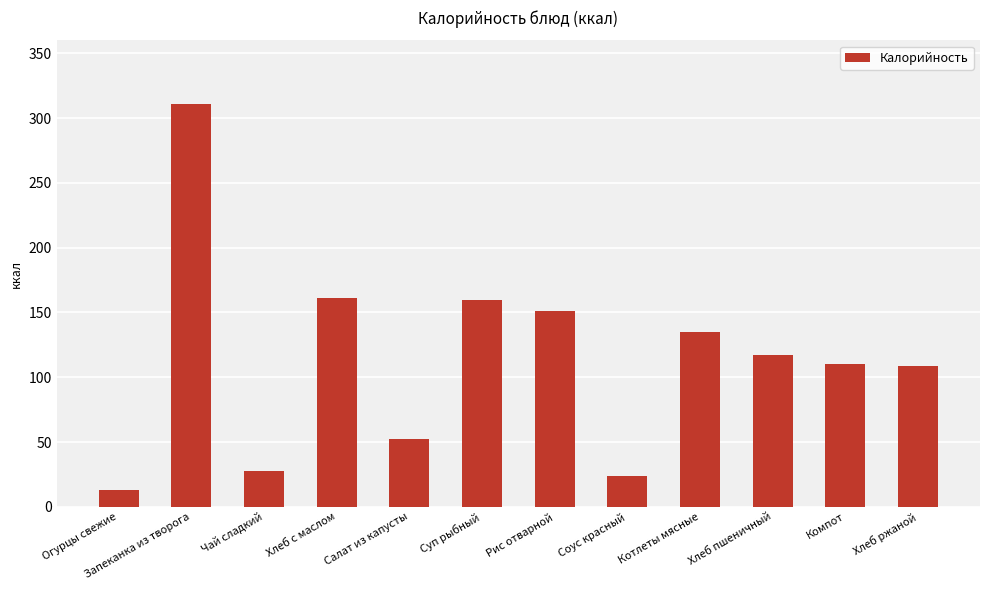

Read the value at Рис отварной.

151.1